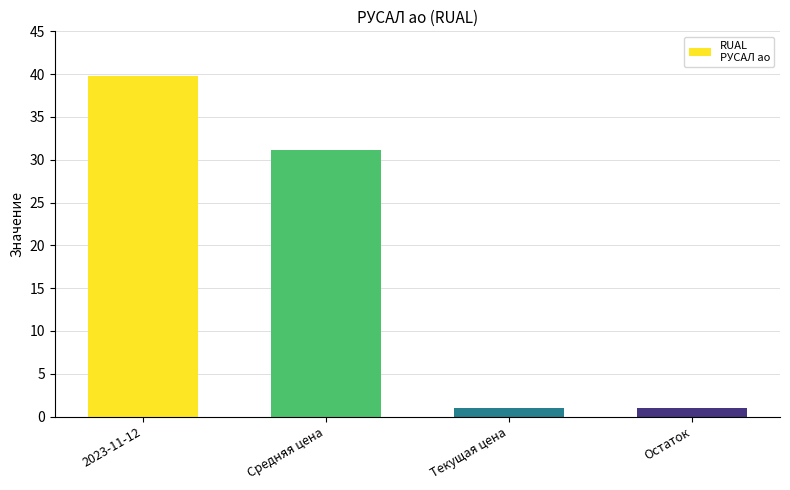

What is the label of the 4th bar from the left?

Остаток